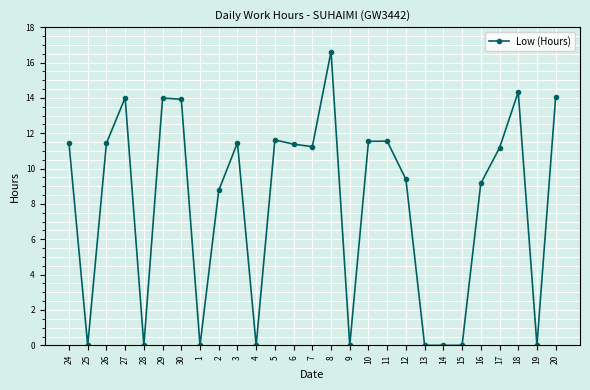

What is the average value?

8.0